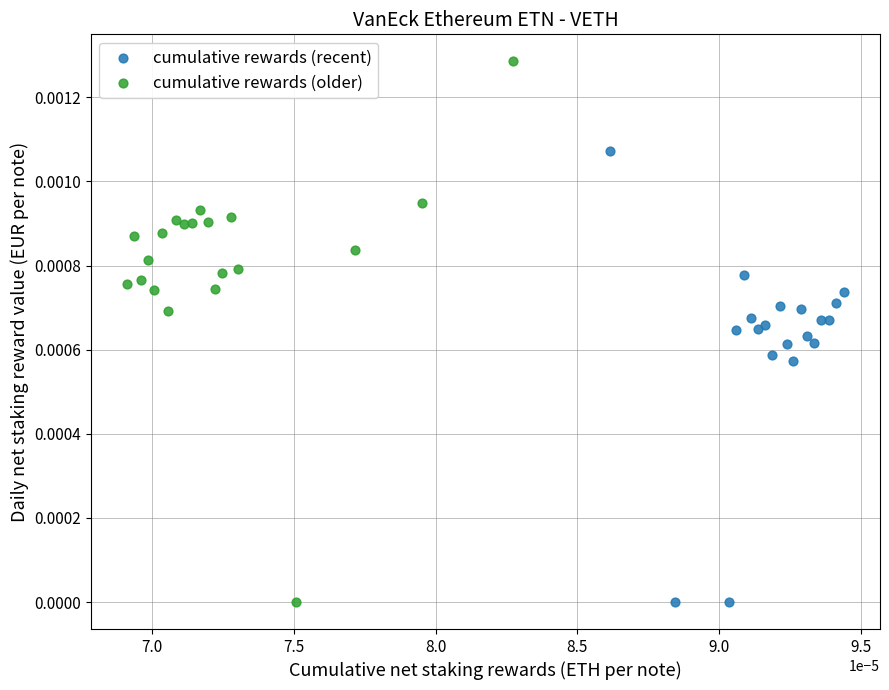

Which series has the largest Y range (max minus min)?

cumulative rewards (older)